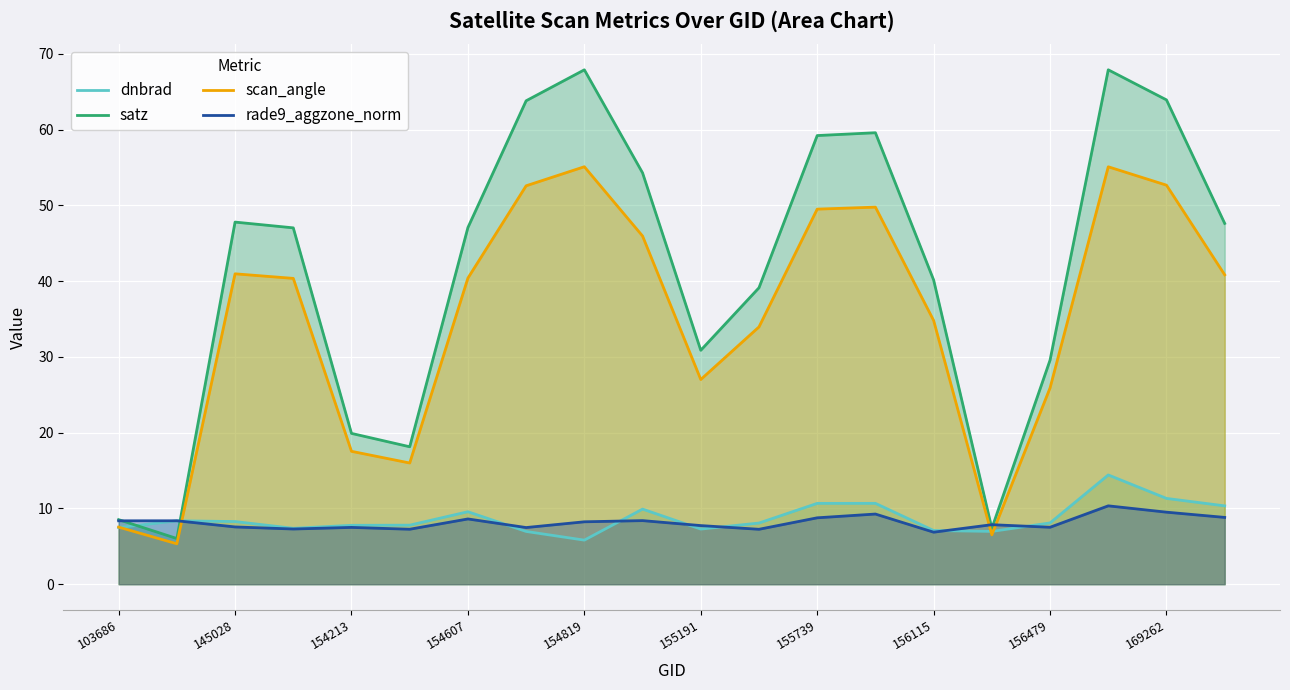

At which category does the chart reach its peak across all series?

17